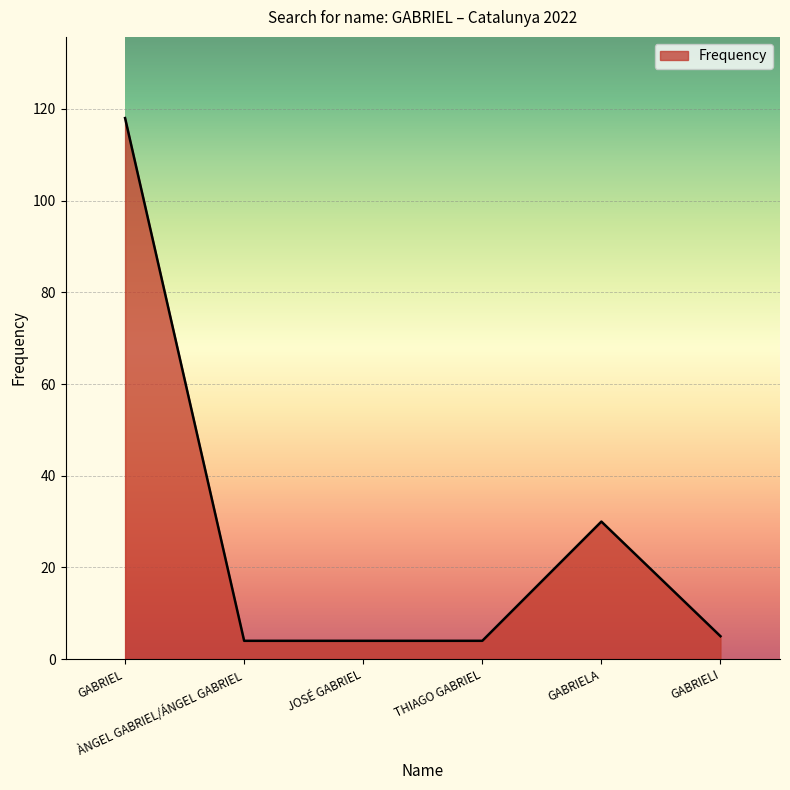

Reading right to left, what are all the values shown in this chart?

5	30	4	4	4	118